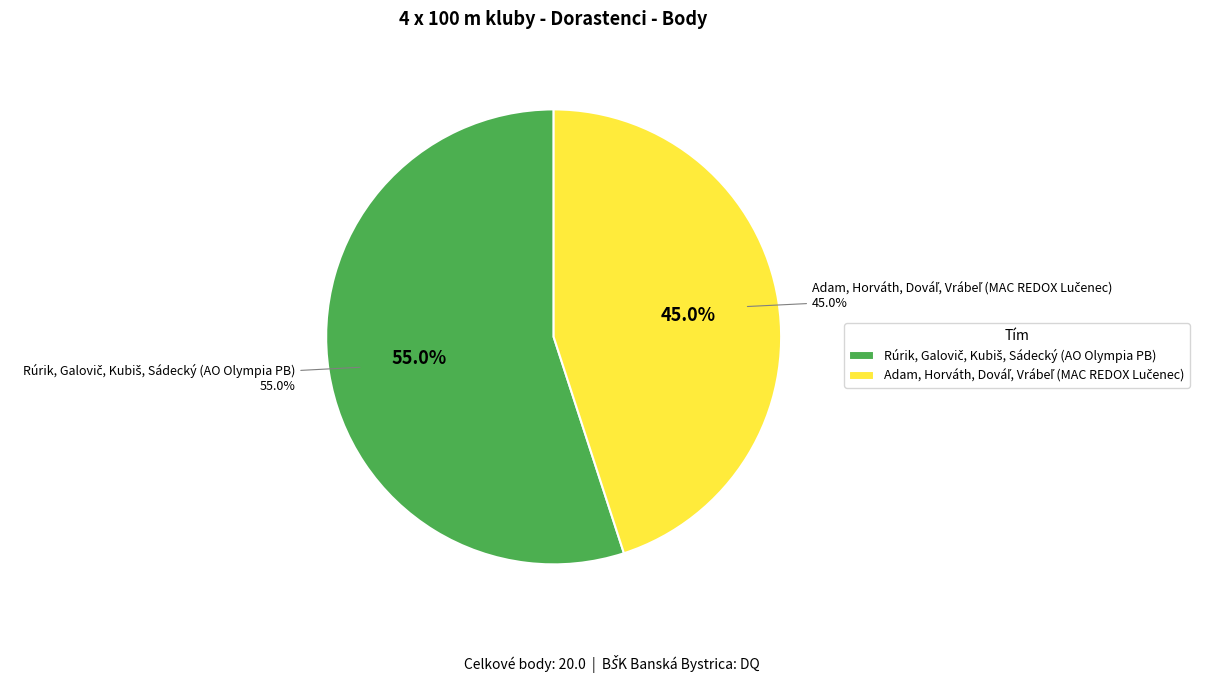

Combined, do Rúrik, Galovič, Kubiš, Sádecký (AO Olympia PB) and Adam, Horváth, Dováľ, Vrábeľ (MAC REDOX Lučenec) account for over 50%?

Yes